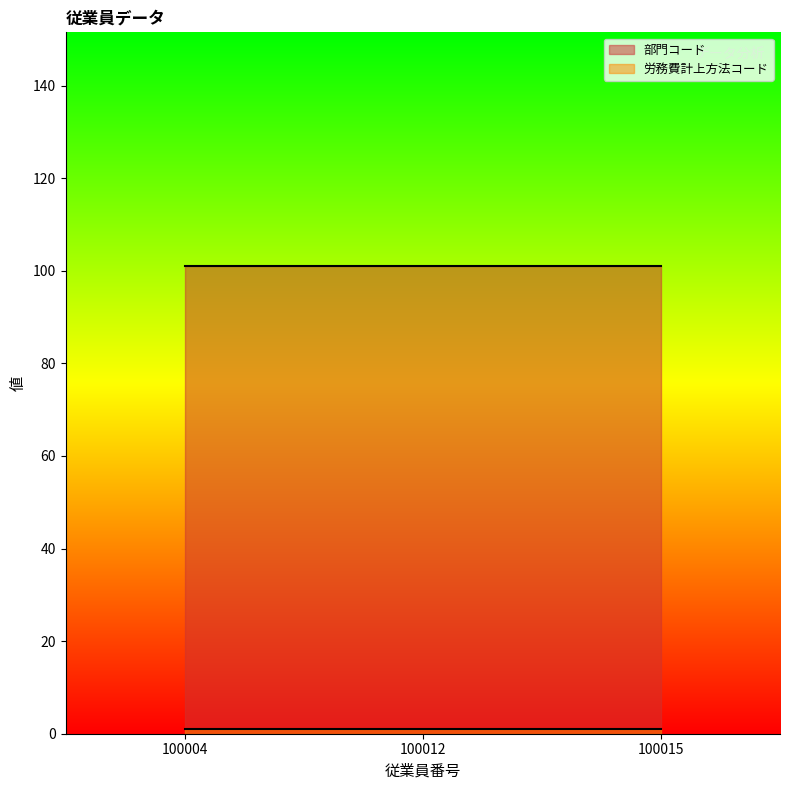

The value of 労務費計上方法コード at 100004 is 1. True or false?

True